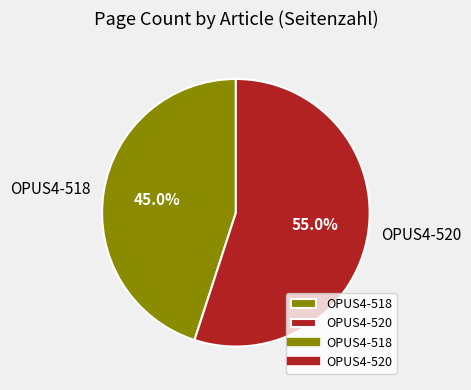

Approximately how many times larger is the value at OPUS4-518 compared to OPUS4-520?

0.8